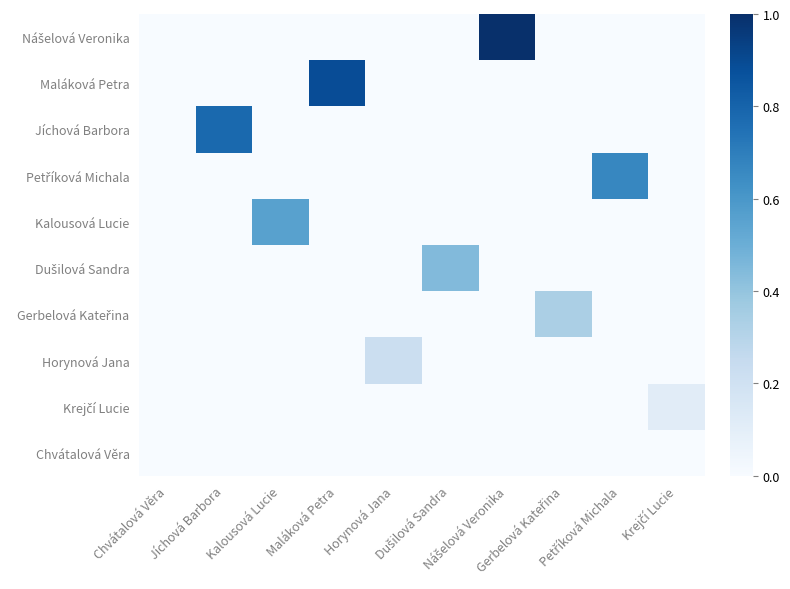

At which category is the sum across all series the highest?

Nášelová Veronika